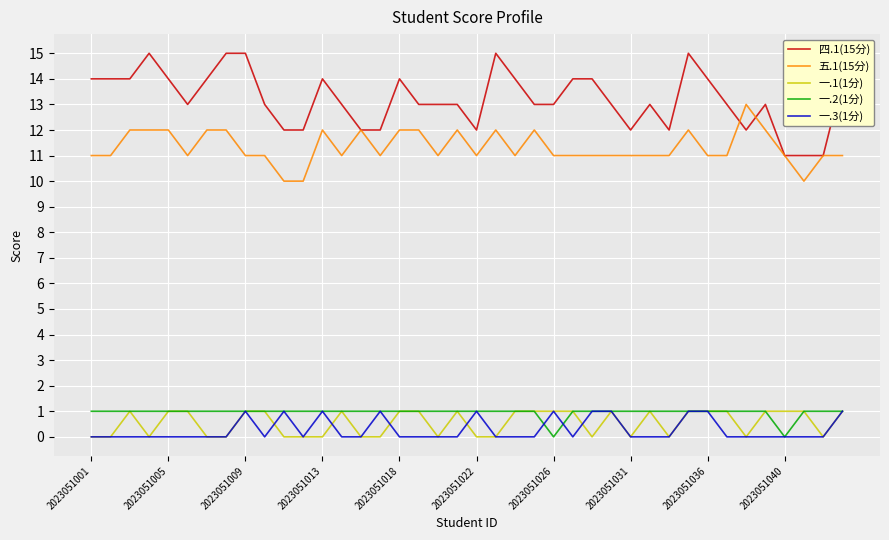

Which series has the largest total across all categories?

四.1(15分)